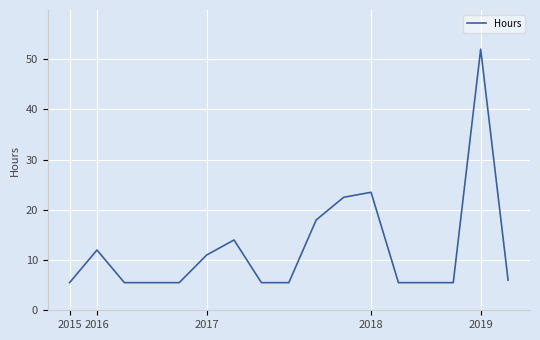

What is the difference between the maximum and minimum values?

46.5